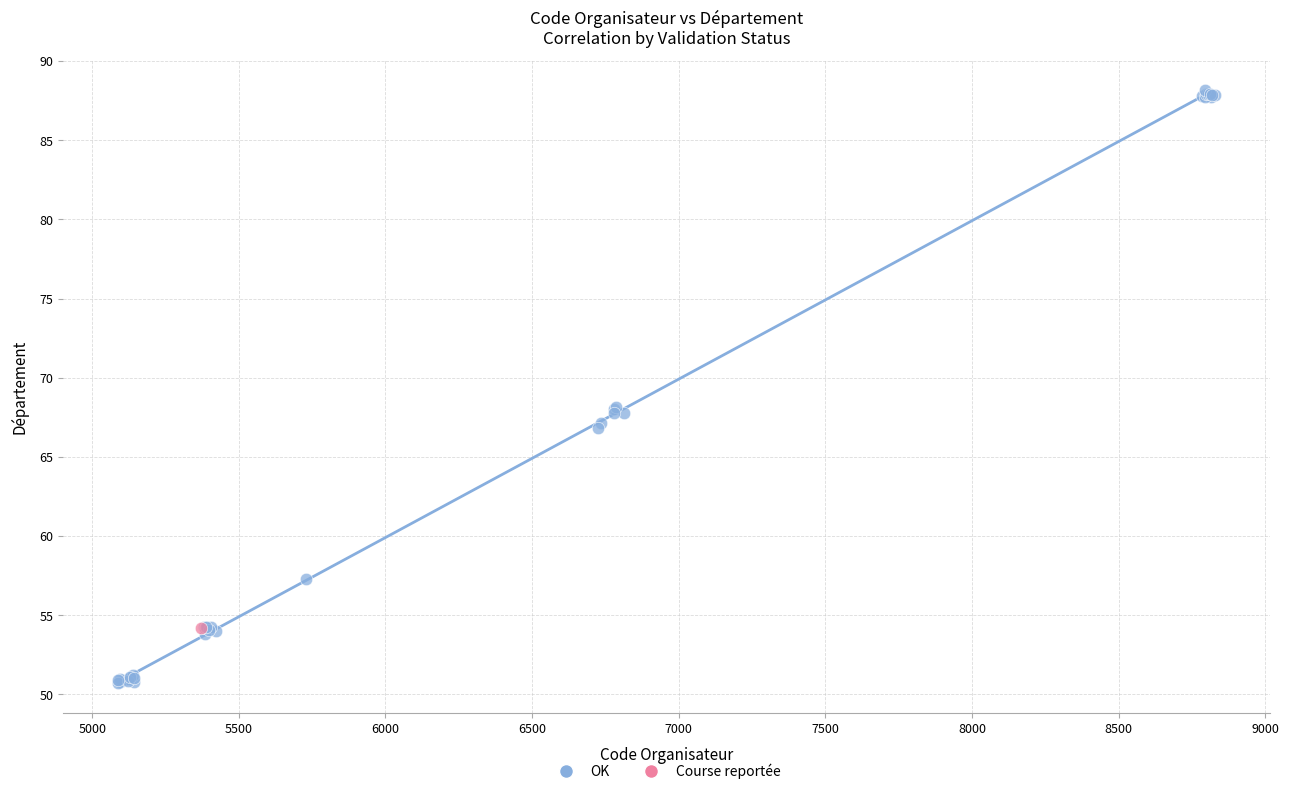

What are all the series names shown in the legend?

OK, Course reportée